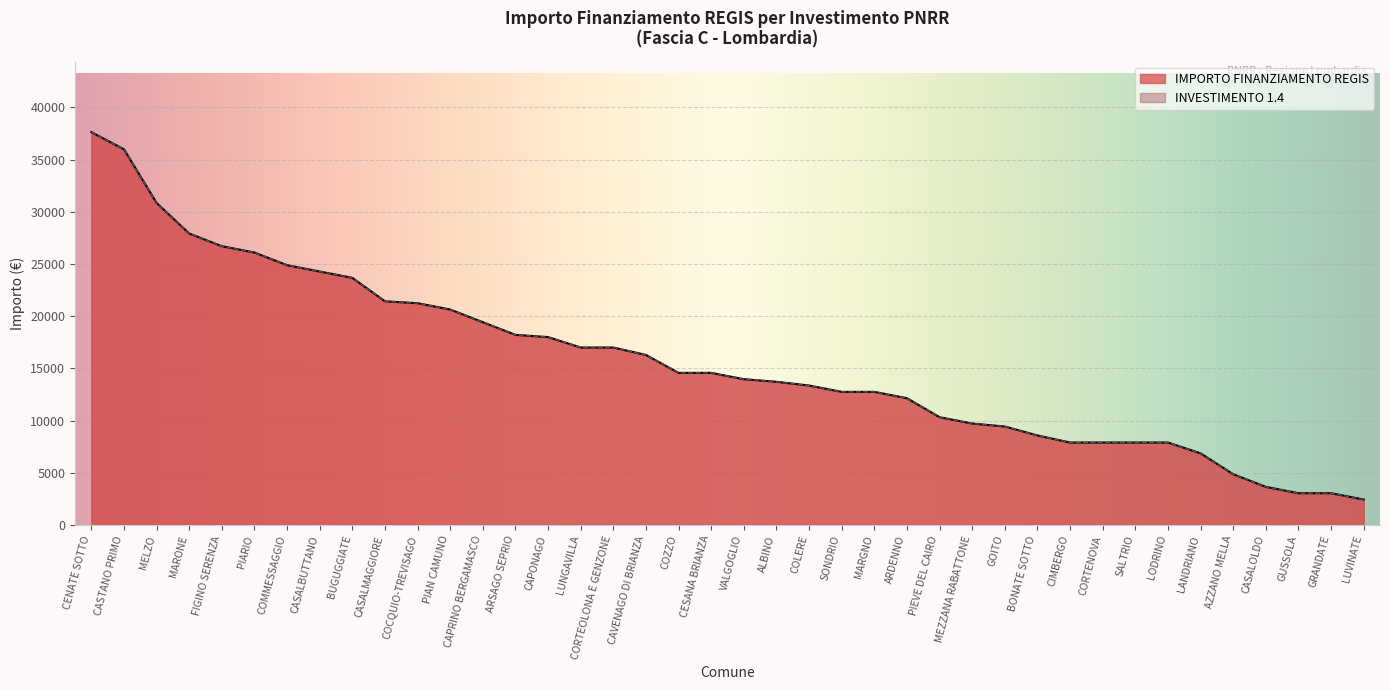

How many lines are shown in the chart?

2